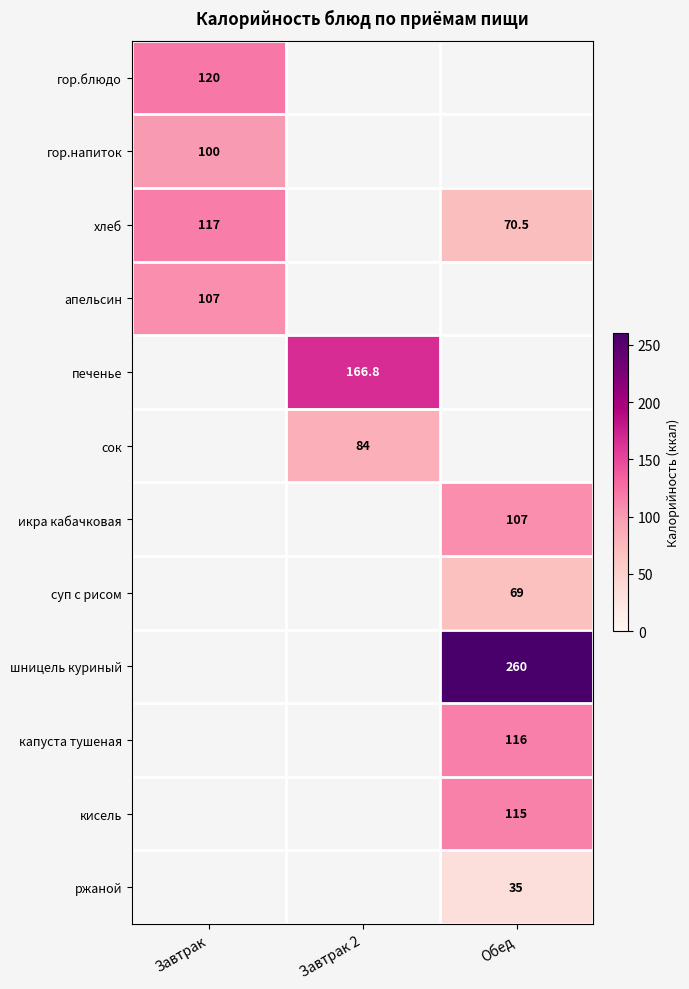

The хлеб series shows 70.5 at Обед. True or false?

True